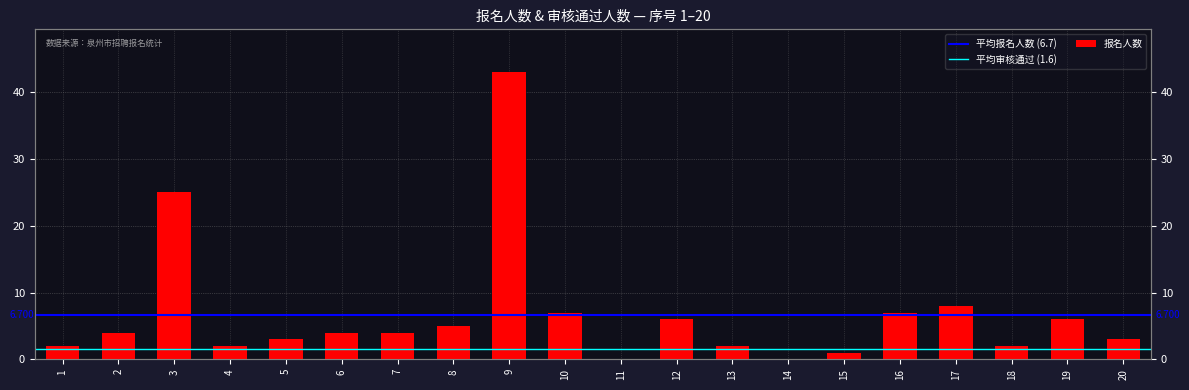

What is the ratio of the value at 8 to the value at 7?

1.2